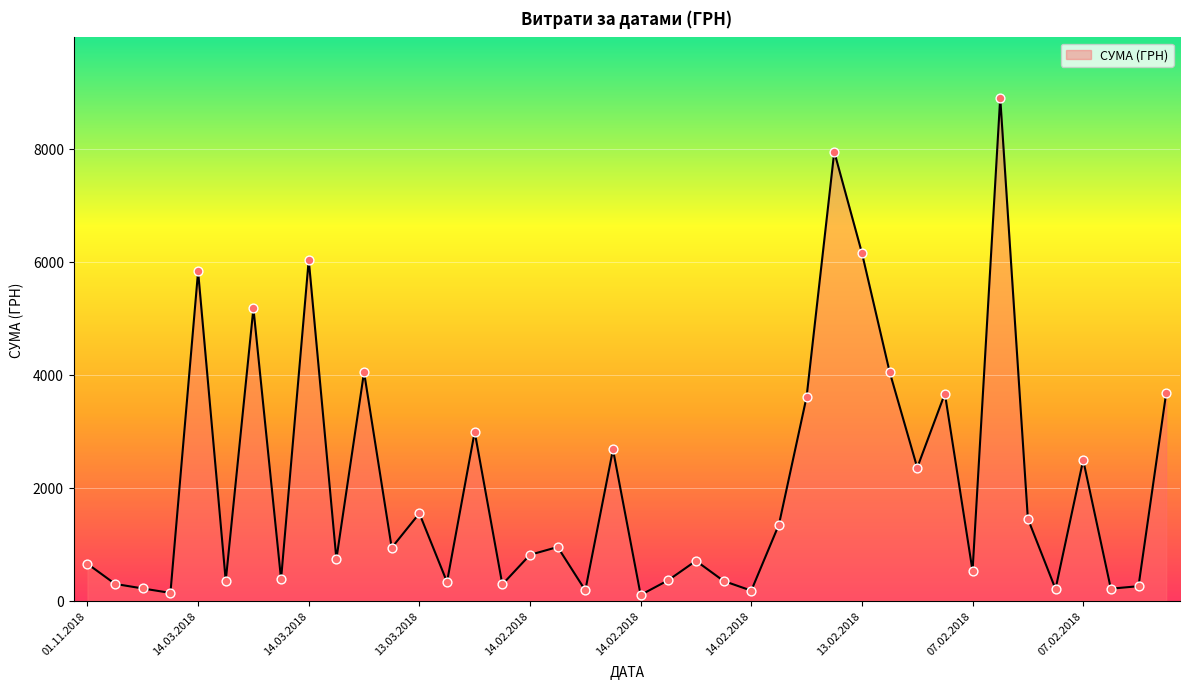

What is the difference between the maximum and minimum values?

8804.7